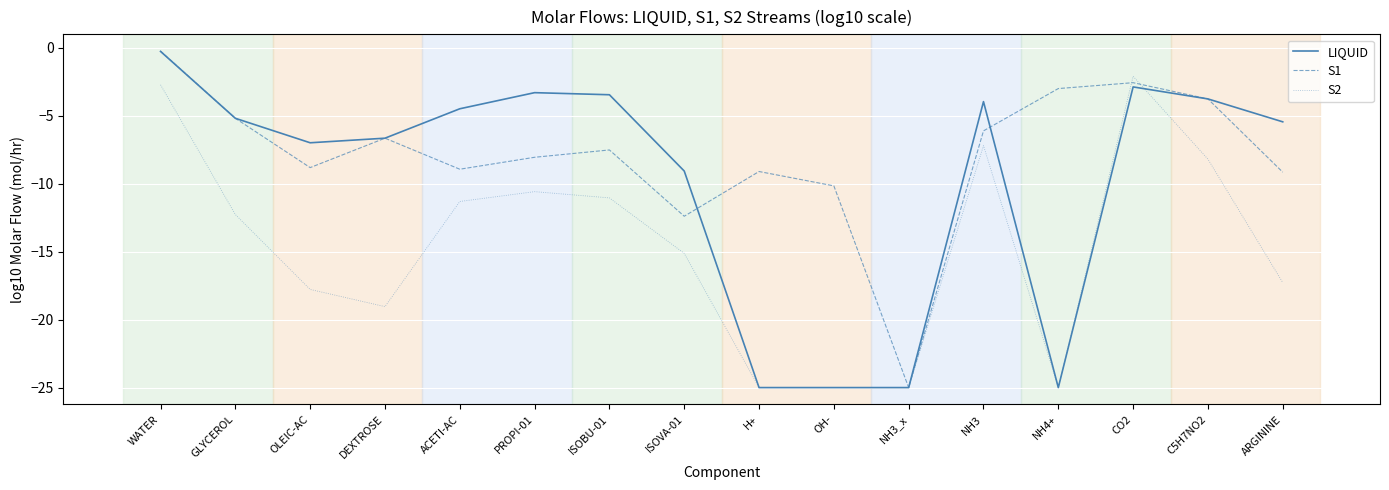

The S1 series shows -21.3 at ISOVA-01. True or false?

False